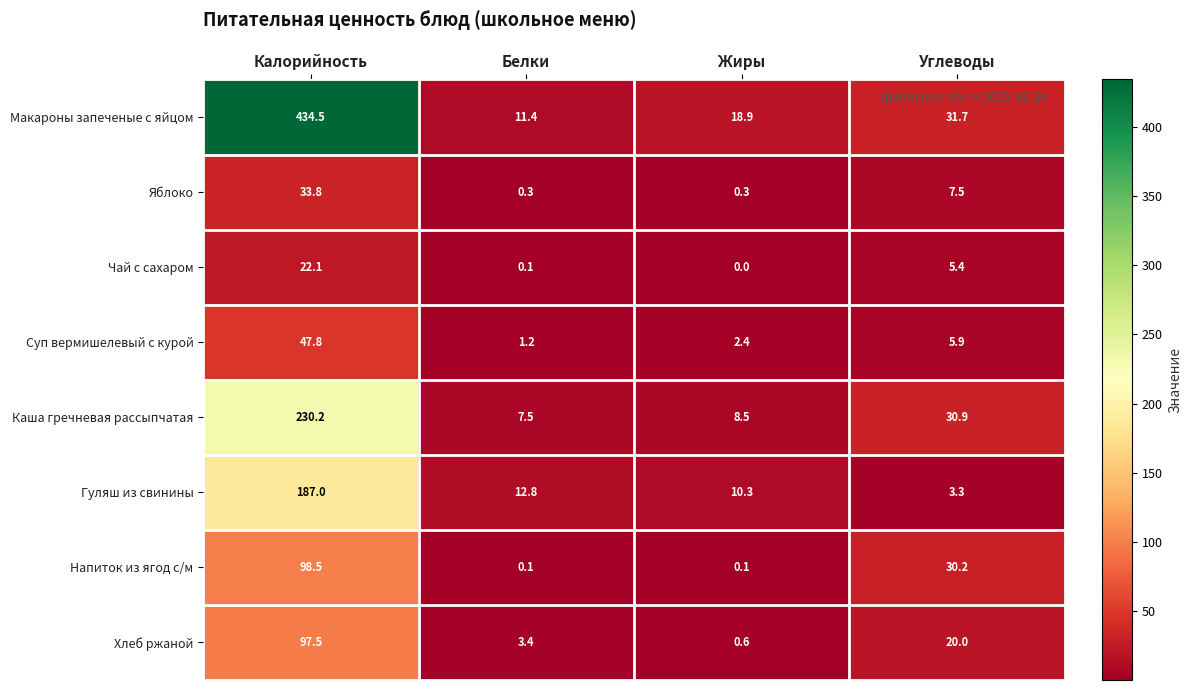

Which series has the largest range (max minus min)?

Макароны запеченые с яйцом